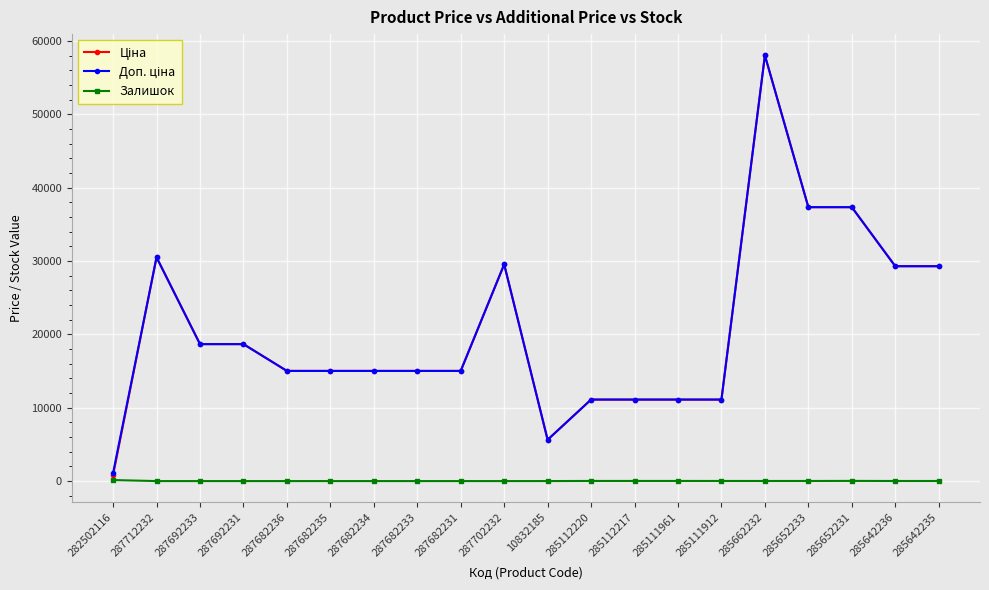

At how many categories does at least one series exceed 25772?

7